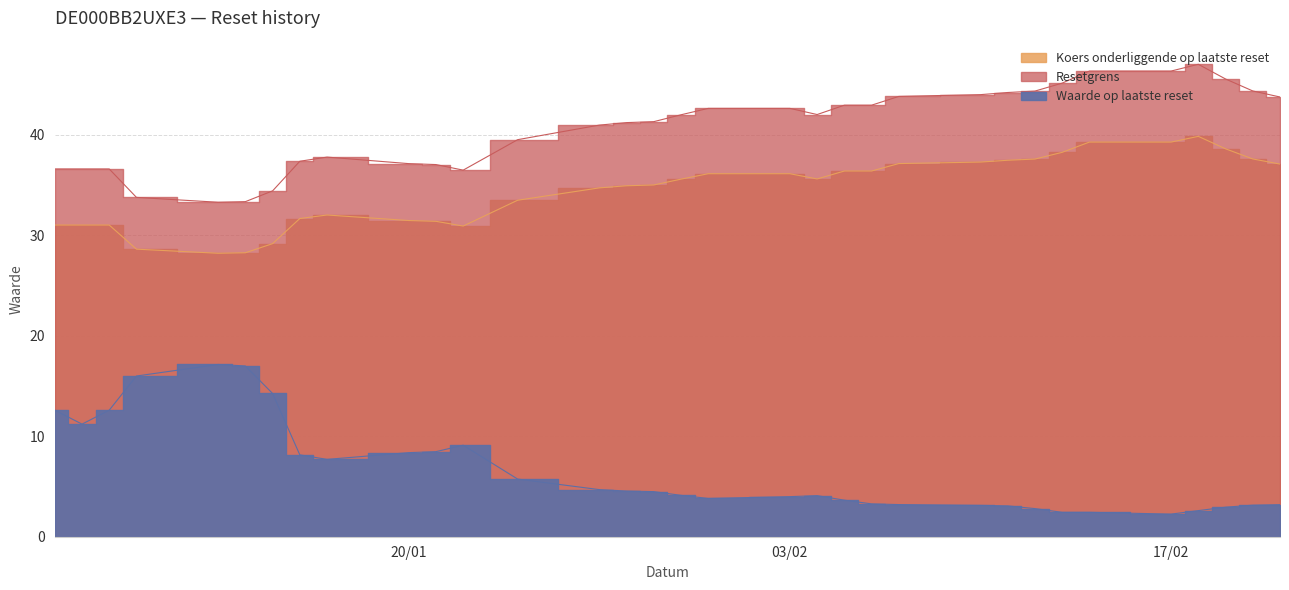

The Resetgrens series shows 56.5 at 2025-01-28. True or false?

False